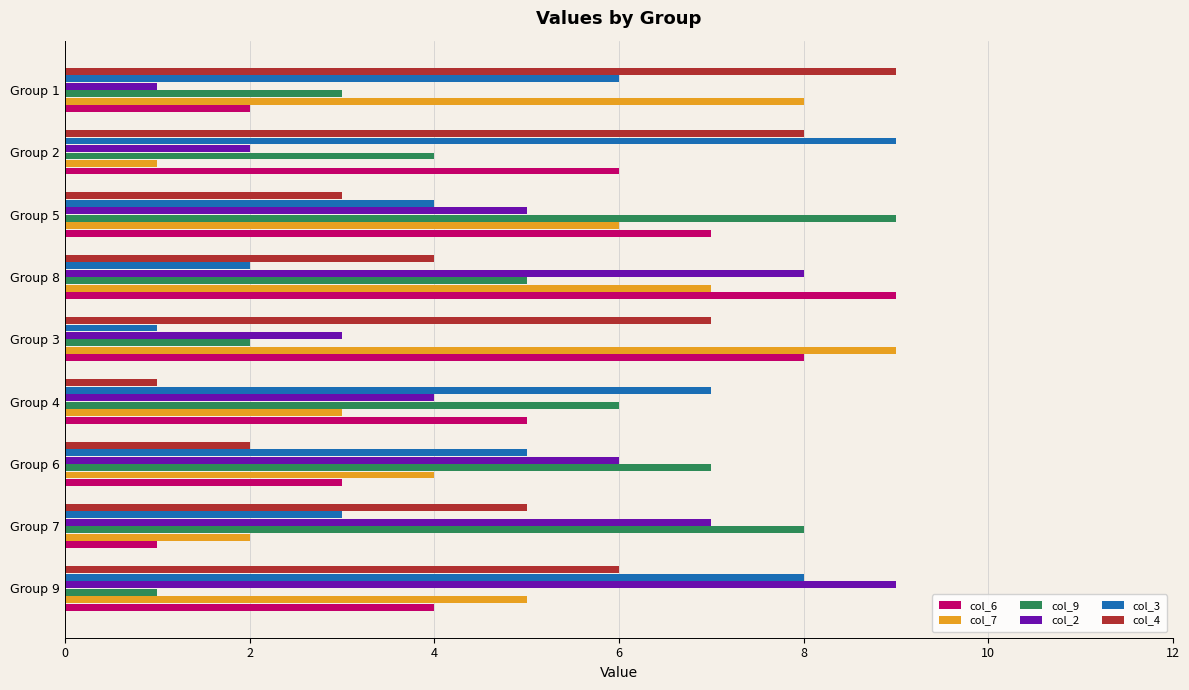

Is the value of col_7 at Group 7 greater than the value of col_4 at Group 7?

No